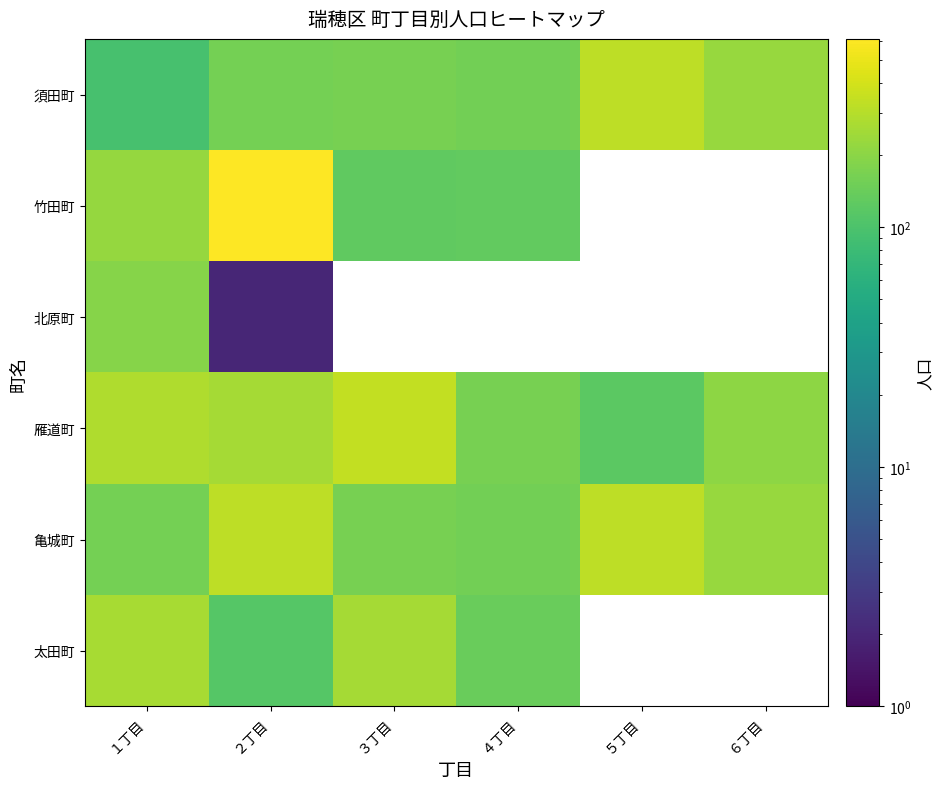

Is the value of 須田町 at ２丁目 greater than the value of 雁道町 at １丁目?

No